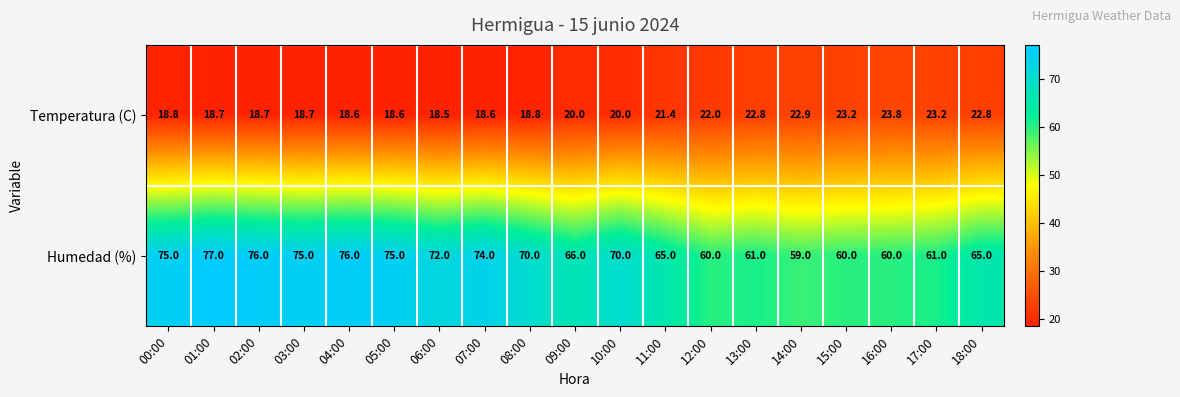

What is the average value of the Humedad (%) series?

68.3